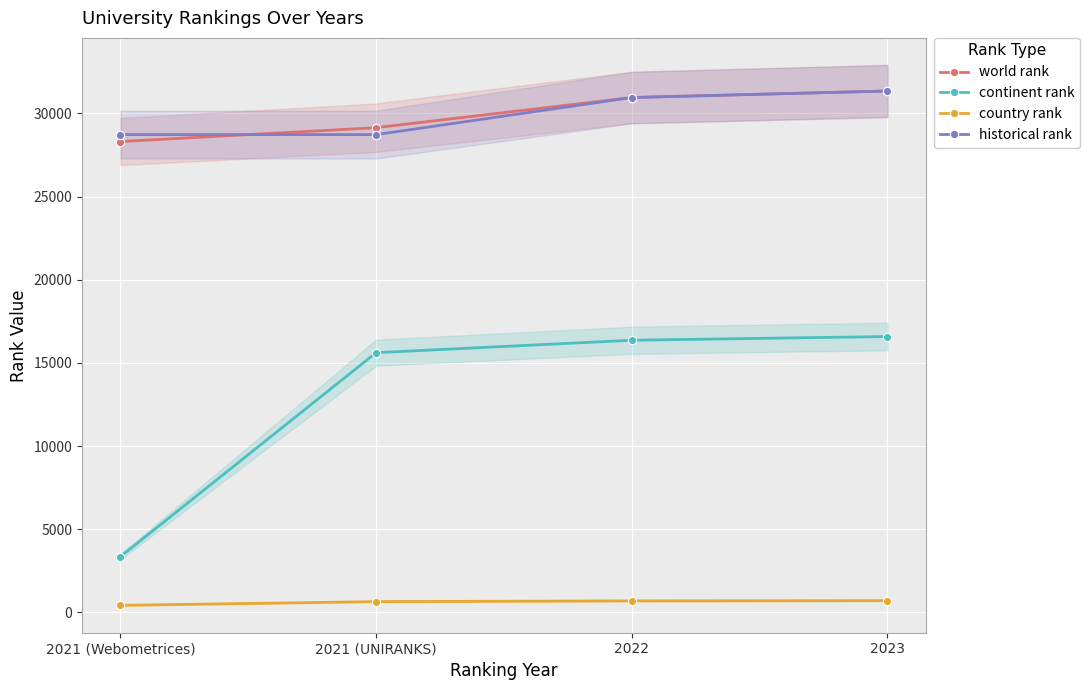

The value of world rank at 2021 (Webometrices) is 6167.4. True or false?

False